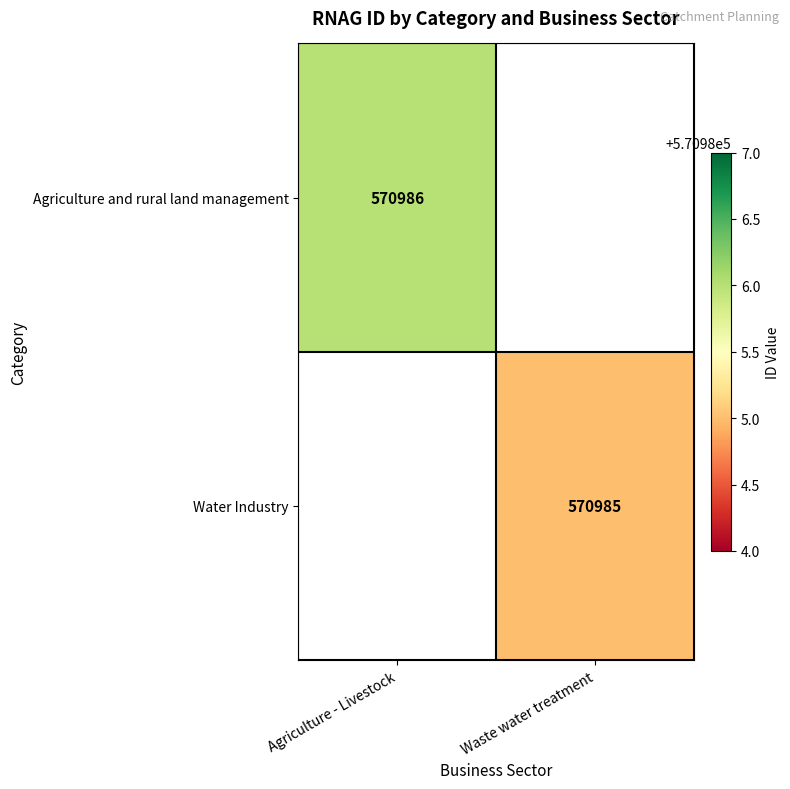

The Agriculture and rural land management series shows 570986 at Agriculture - Livestock. True or false?

True